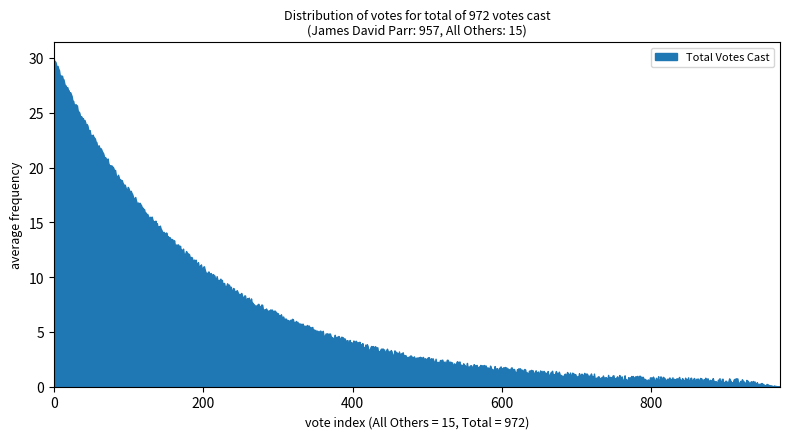

What is the difference between the maximum and minimum values?

29.9